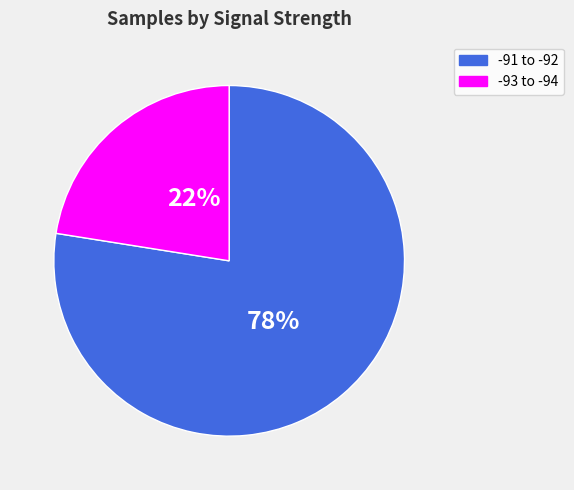

The -93 to -94 slice represents 13% of the pie. True or false?

False